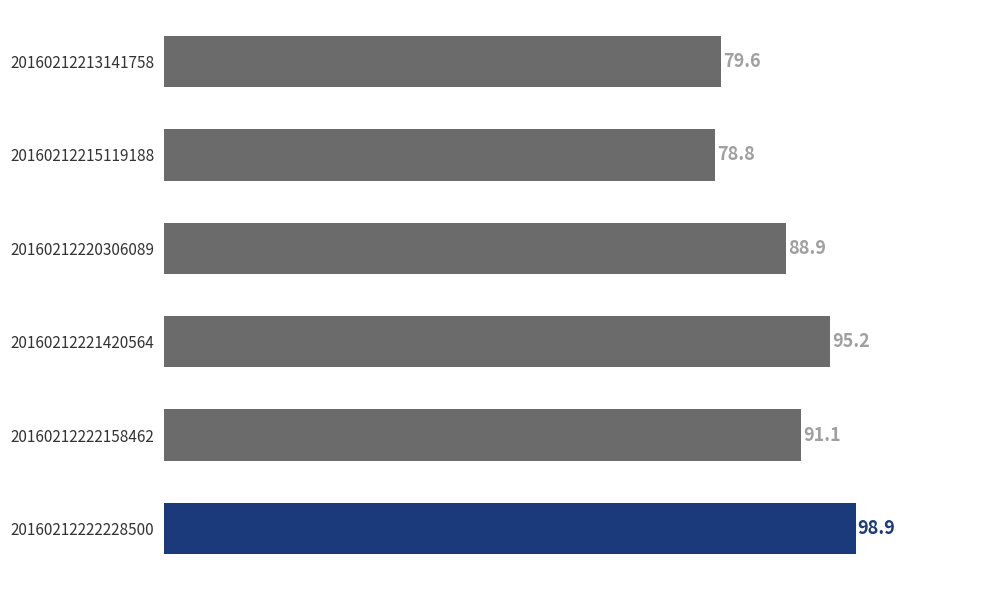

True or false: the data shows 133.3 at 20160212221420564.

False